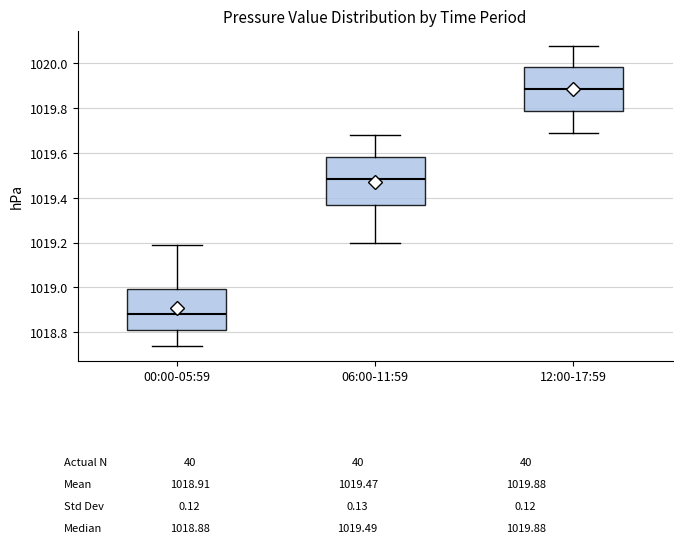

Reading left to right, transcribe this box plot: for each box, give where its median line is, the range the box spans, and where its two whiskers end, as read against the y-axis. The values are not printed on the chart, so give them approximately, as read against the axis.

00:00-05:59: median 1018.88, box 1018.80 to 1019.00, whiskers 1018.74 to 1019.20
06:00-11:59: median 1019.48, box 1019.36 to 1019.58, whiskers 1019.20 to 1019.68
12:00-17:59: median 1019.88, box 1019.78 to 1019.98, whiskers 1019.70 to 1020.08